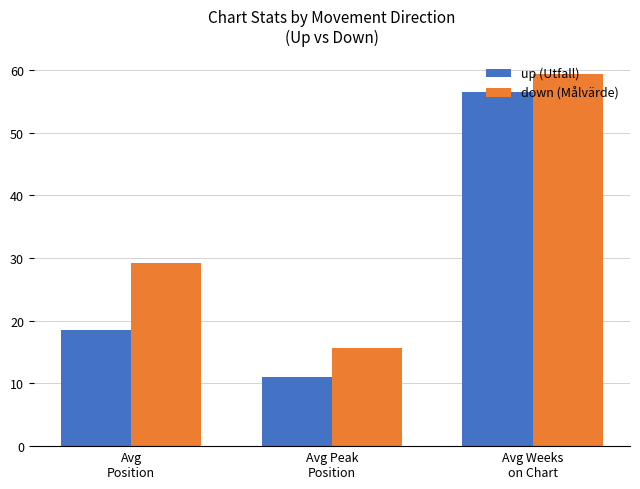

What is the minimum value shown in the chart?

11.0